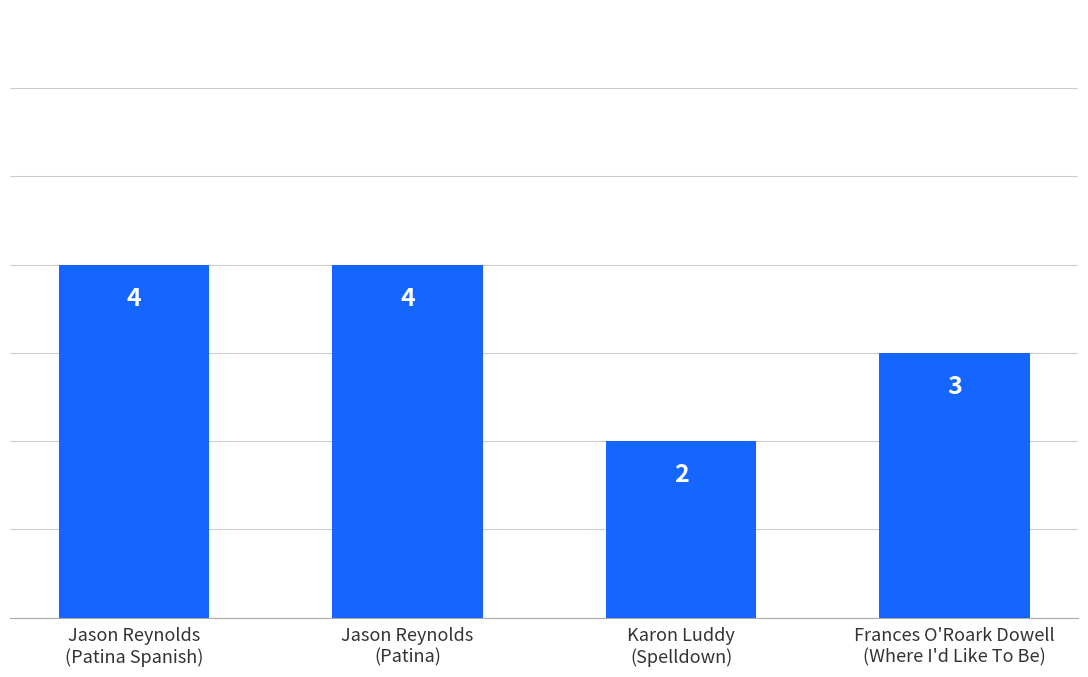

Which has a higher value, Karon Luddy
(Spelldown) or Jason Reynolds
(Patina Spanish)?

Jason Reynolds
(Patina Spanish)